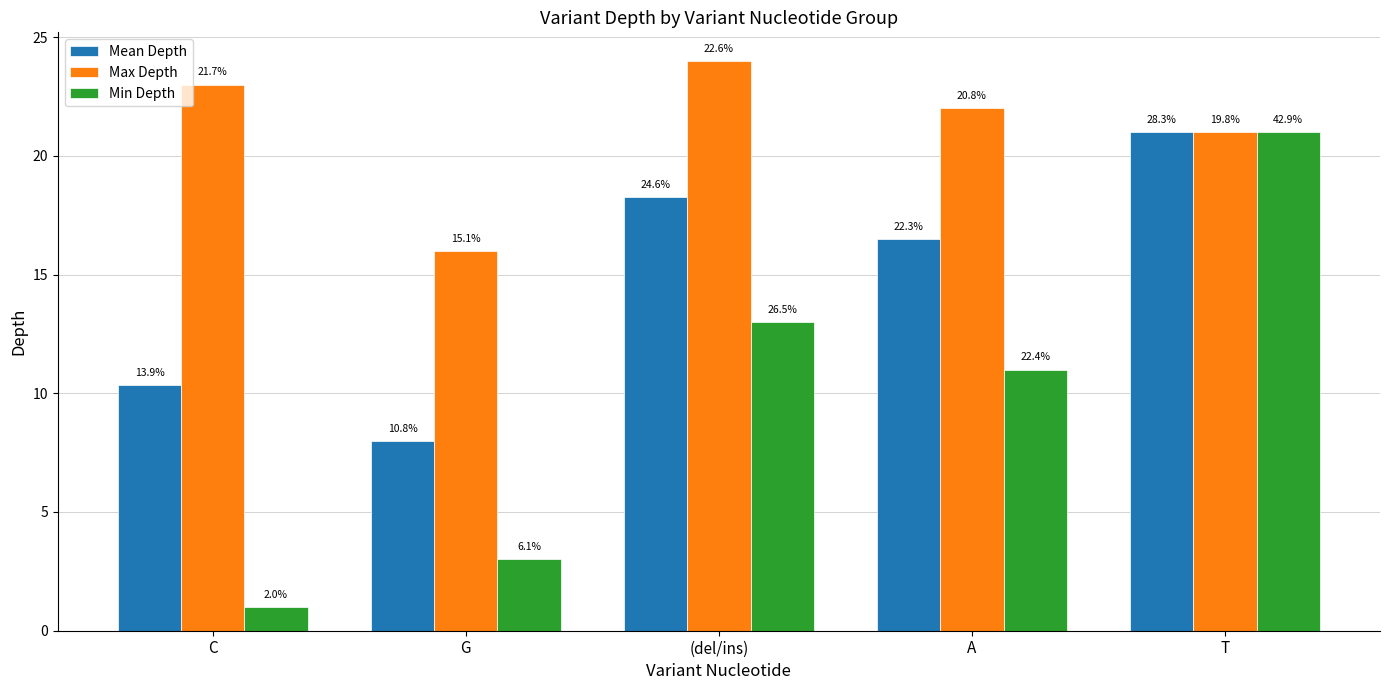

What are all the series names shown in the legend?

Mean Depth, Max Depth, Min Depth